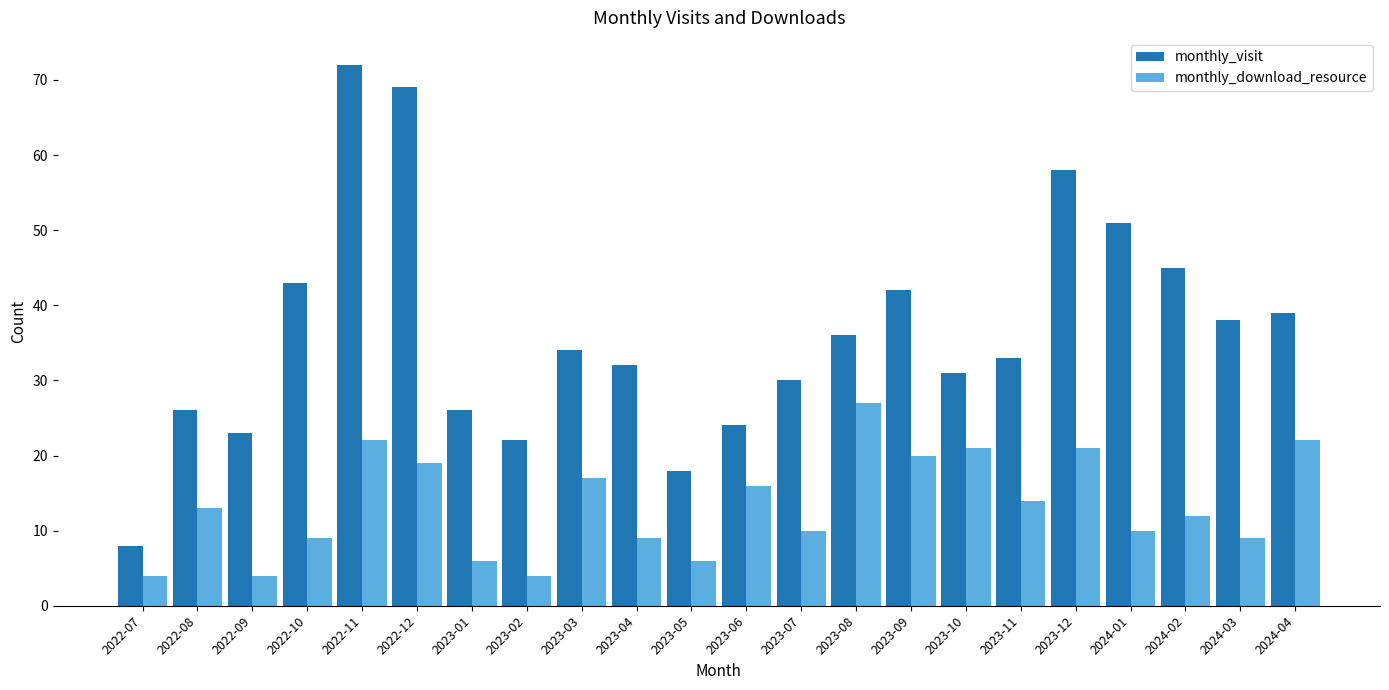

What is the average value of the monthly_visit series?

36